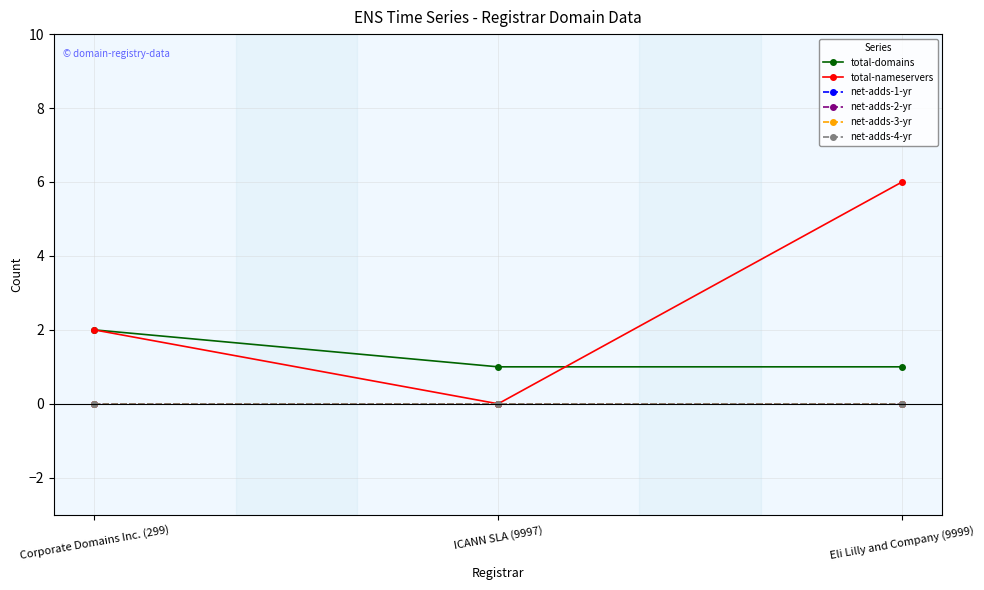

Rank the series by their maximum value, from lowest to highest.

net-adds-1-yr, net-adds-2-yr, net-adds-3-yr, net-adds-4-yr, total-domains, total-nameservers